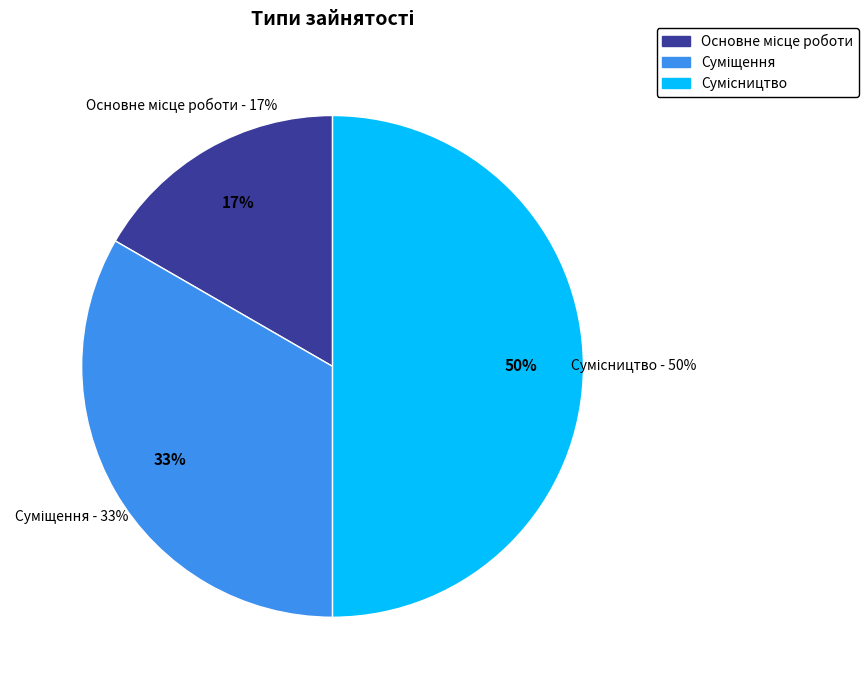

To the nearest percent, what is the average slice percentage?

33%